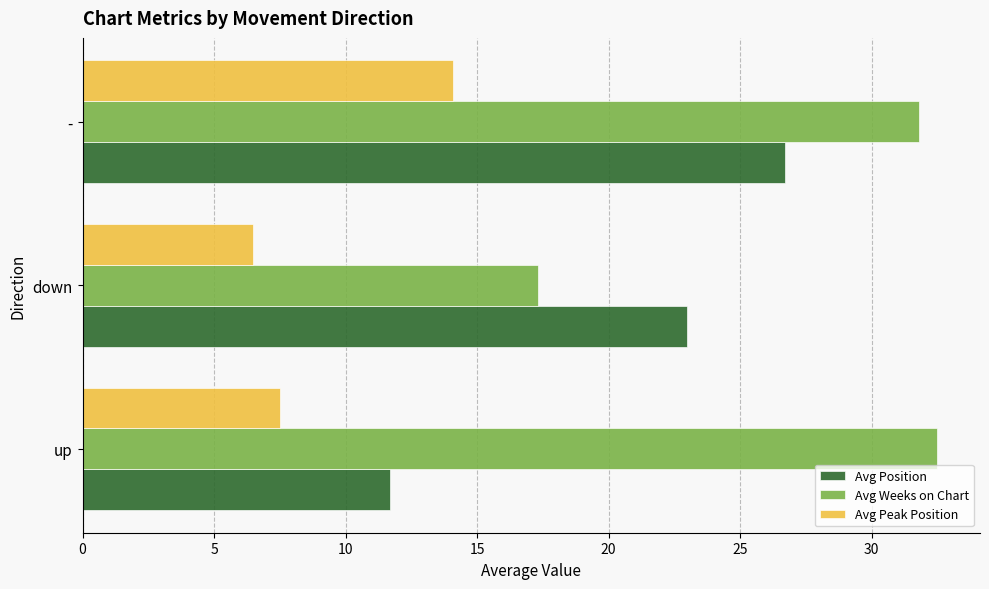

The Avg Position series shows 23.0 at down. True or false?

True